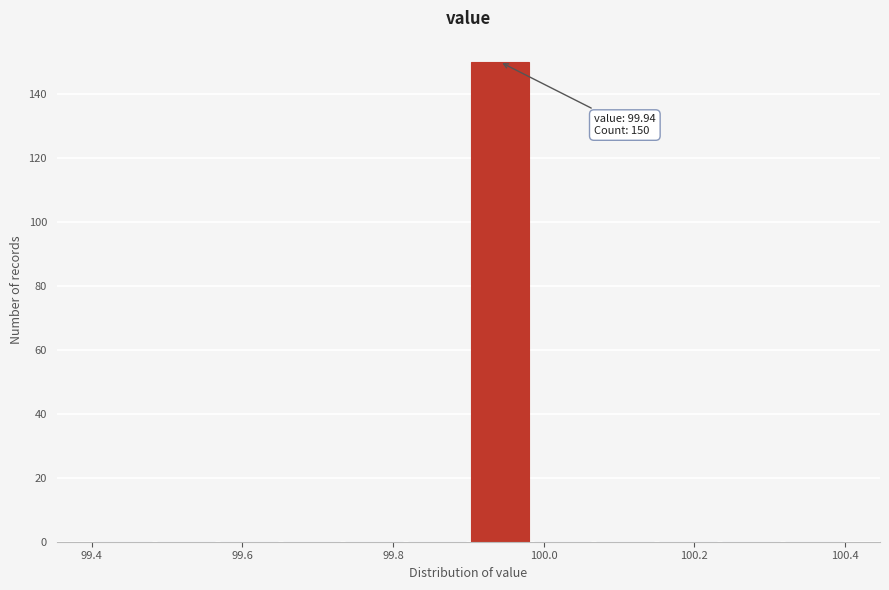

Over which range of the x-axis is the bar tallest?

99.90 to 99.98